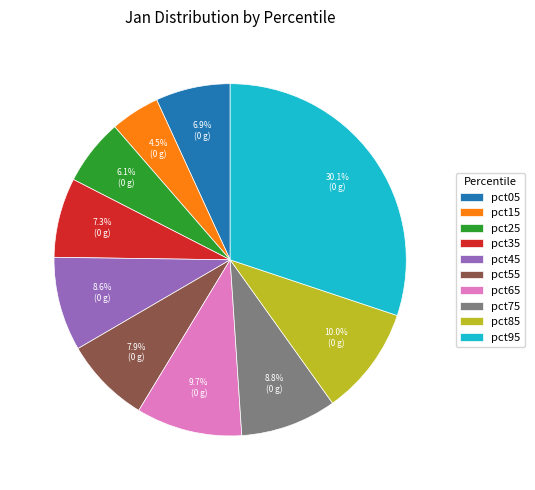

What is the total percentage of pct25 and pct95?

36.2%